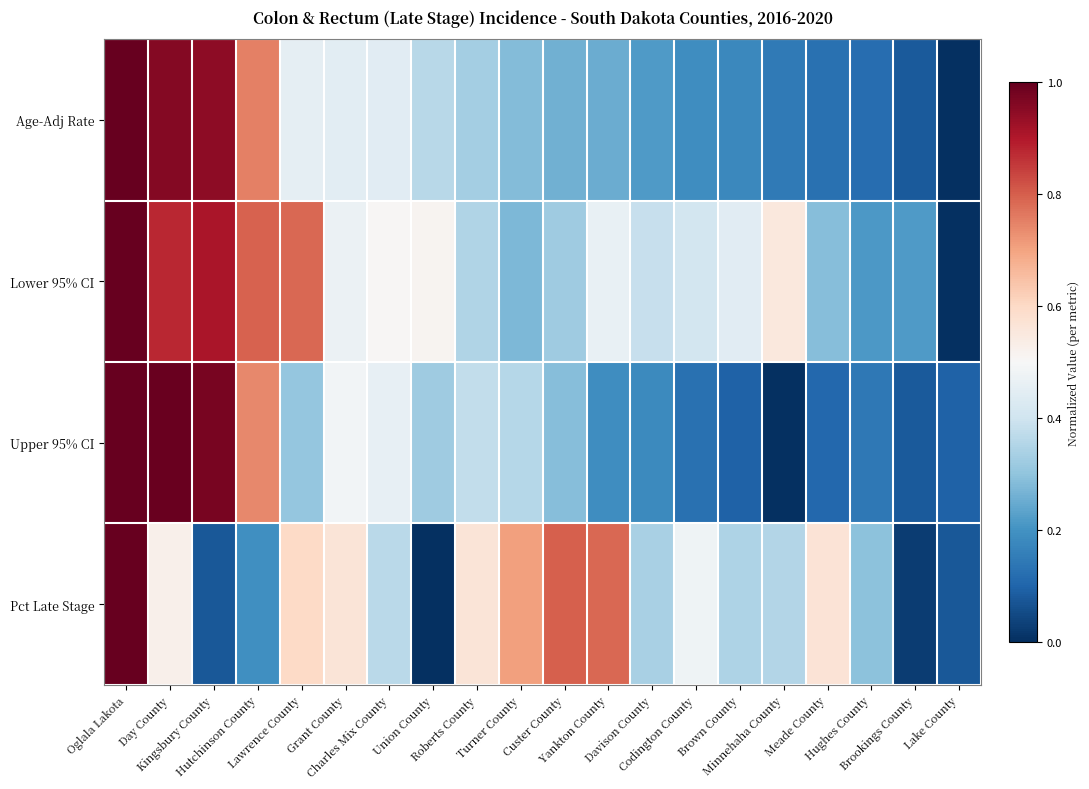

Which category has the highest value across all series?

Oglala Lakota